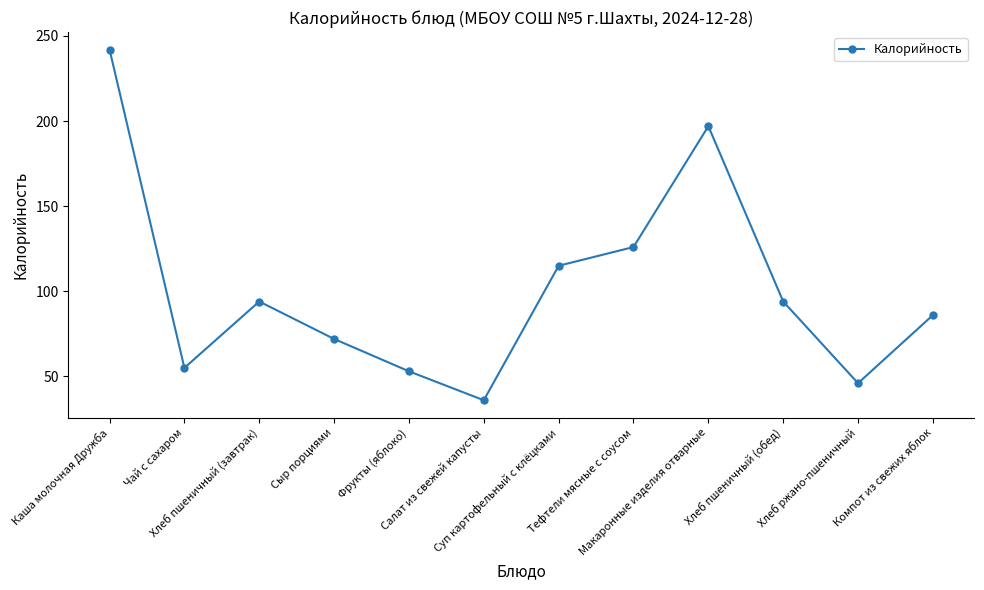

What position from the right is Салат из свежей капусты?

7